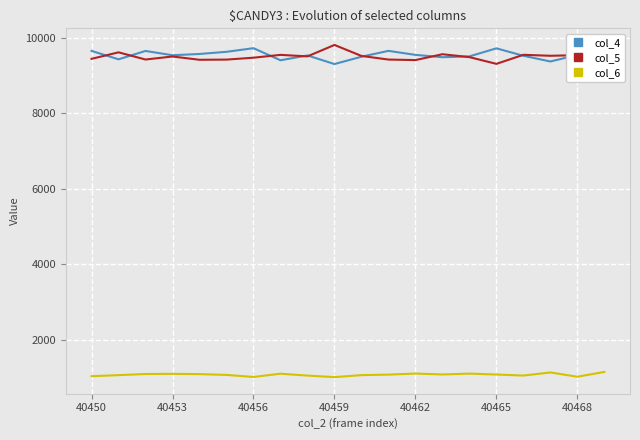

True or false: col_4 and col_6 cross at least once.

False